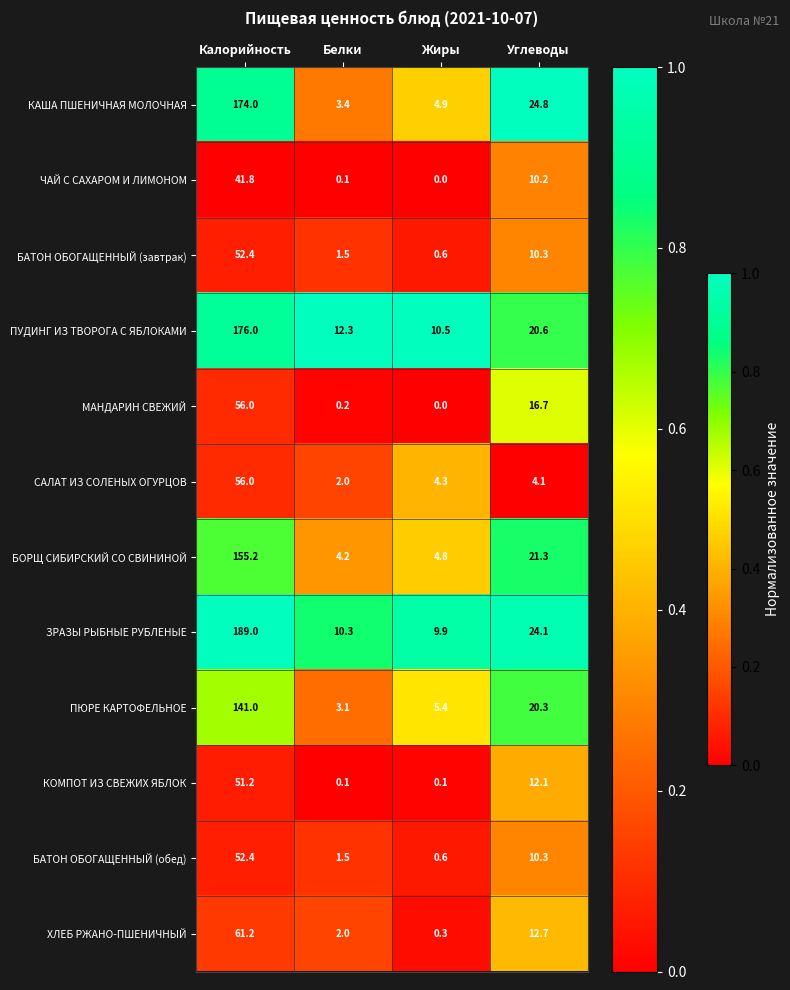

Rank the categories by ХЛЕБ РЖАНО-ПШЕНИЧНЫЙ value from lowest to highest.

Жиры, Белки, Углеводы, Калорийность